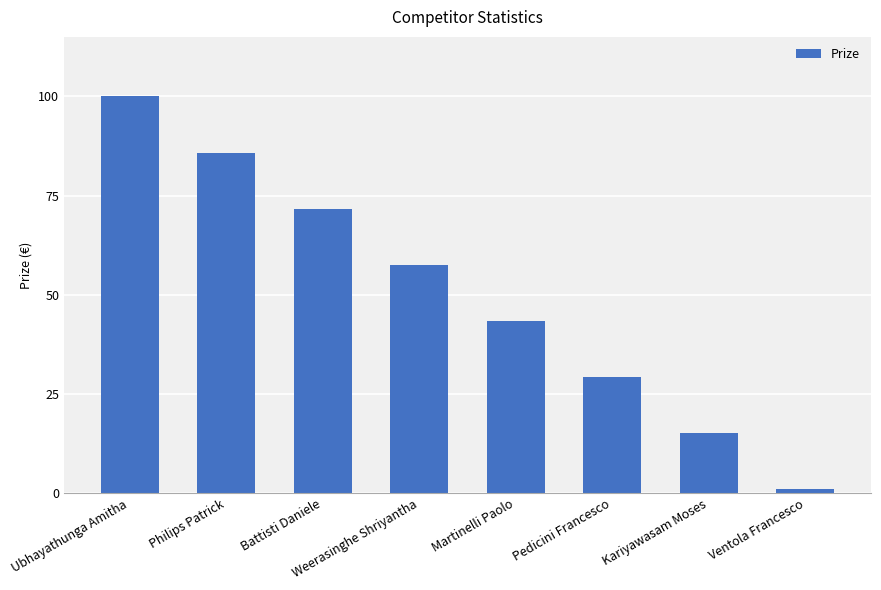

Which label corresponds to the smallest value in the chart?

Ventola Francesco